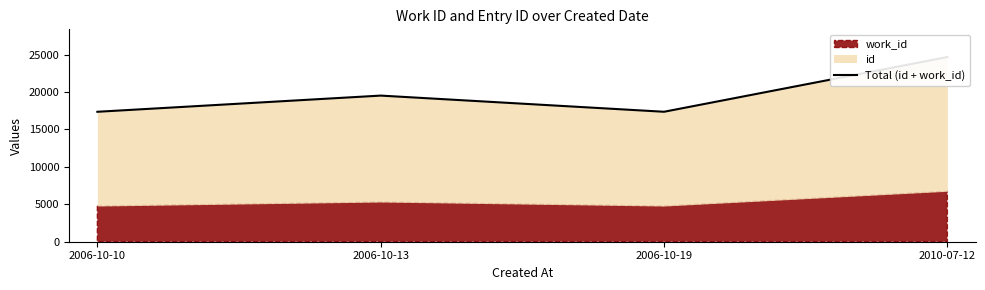

At which label is the value closest to 21023?

2006-10-13